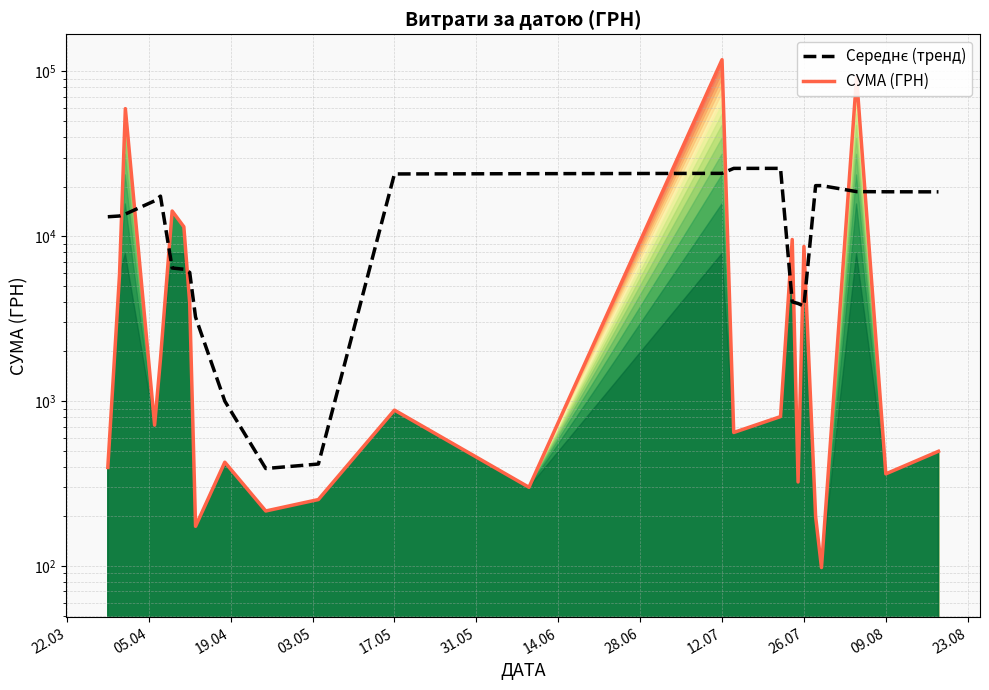

How many series are shown in this chart?

2